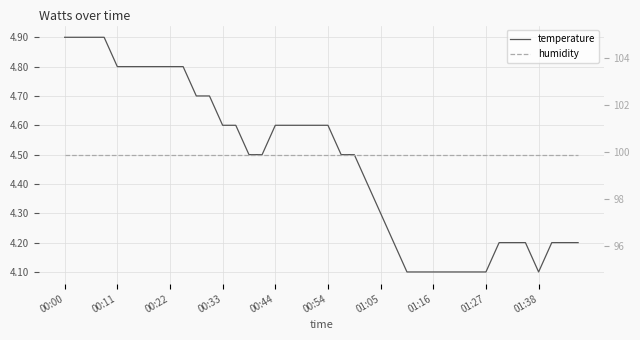

What are all the series names shown in the legend?

temperature, humidity